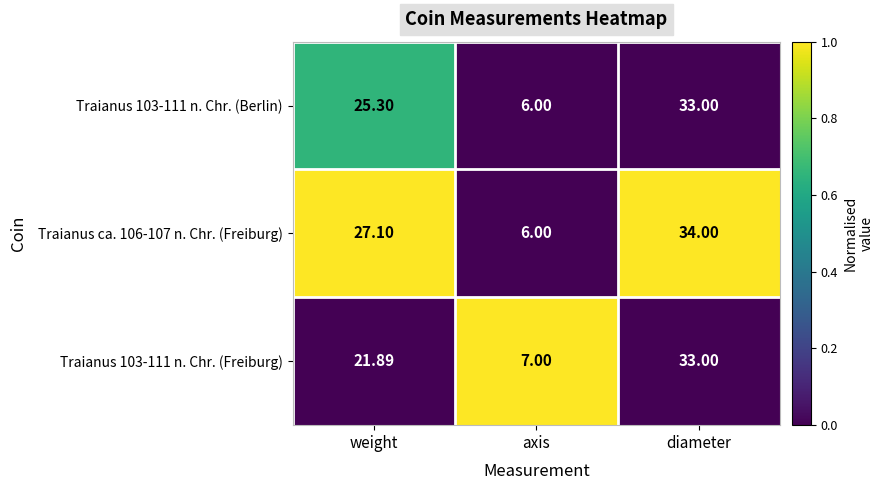

How many values in the Traianus 103-111 n. Chr. (Berlin) series exceed 25?

2